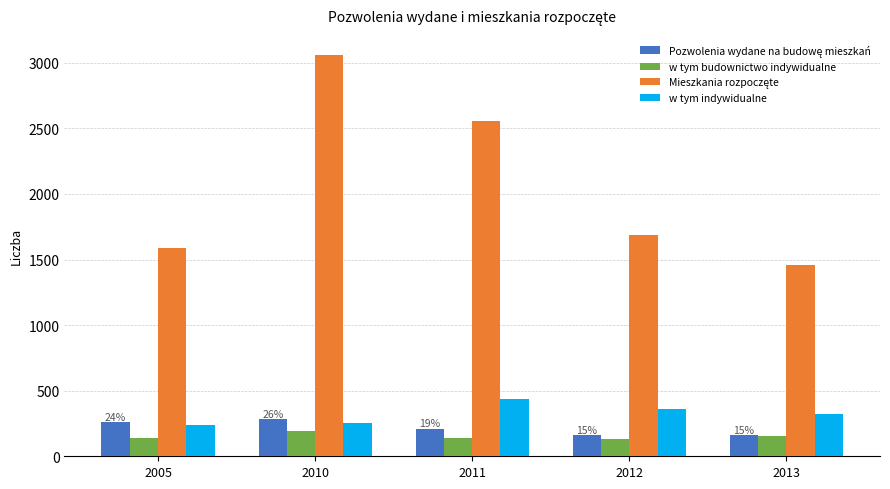

What is the difference between the highest and lowest values at 2005?

1446